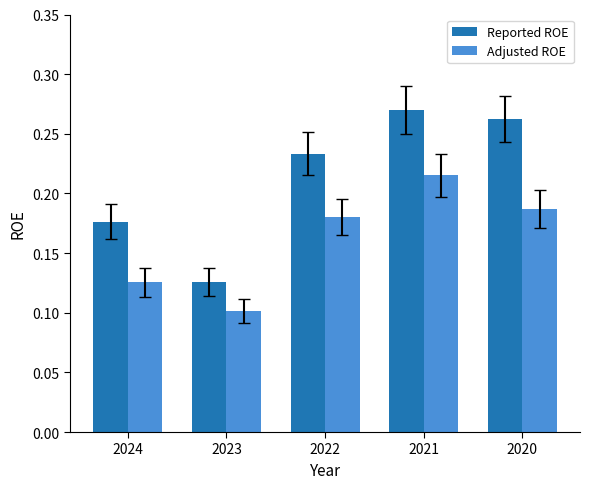

At which label is Adjusted ROE closest to 0?

2023